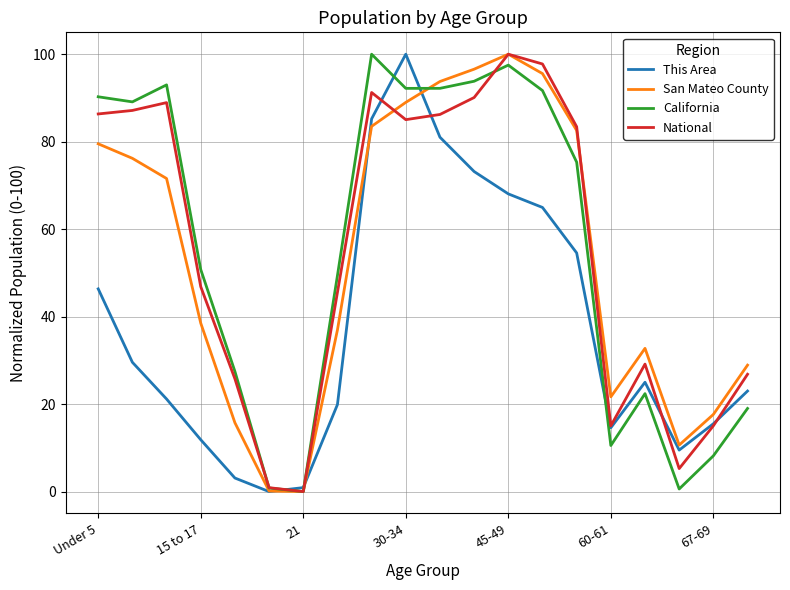

What is the maximum value shown in the chart?

100.0